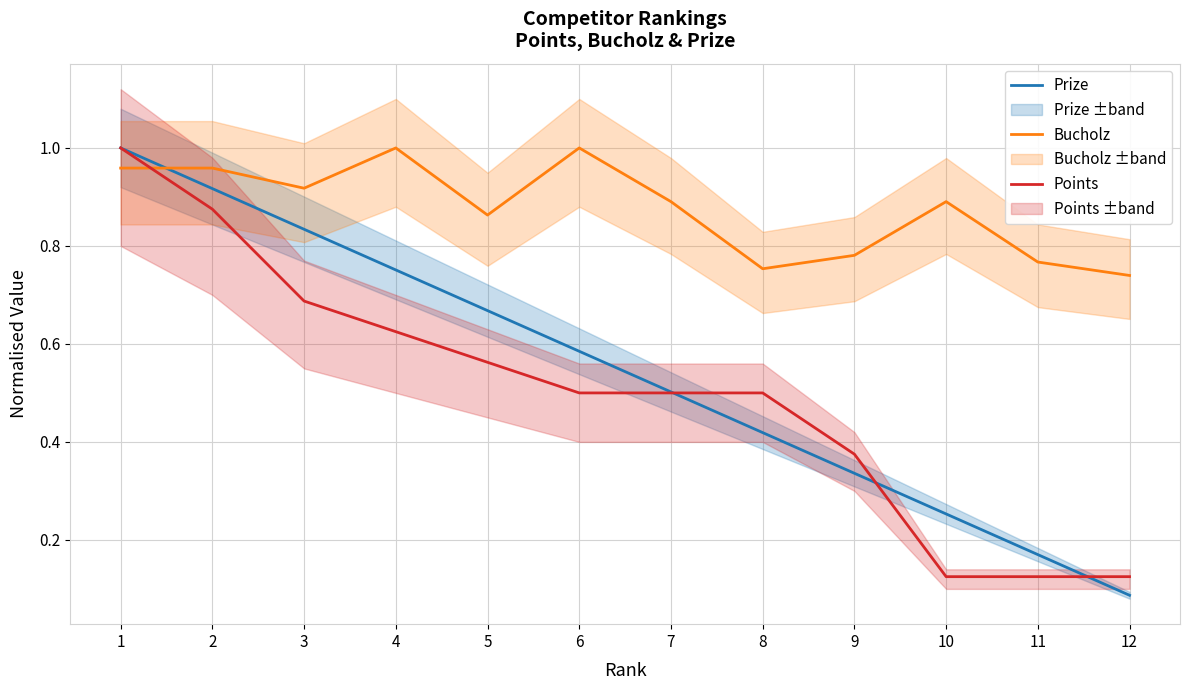

What is the sum of the Points values at 3 and 10?

0.8